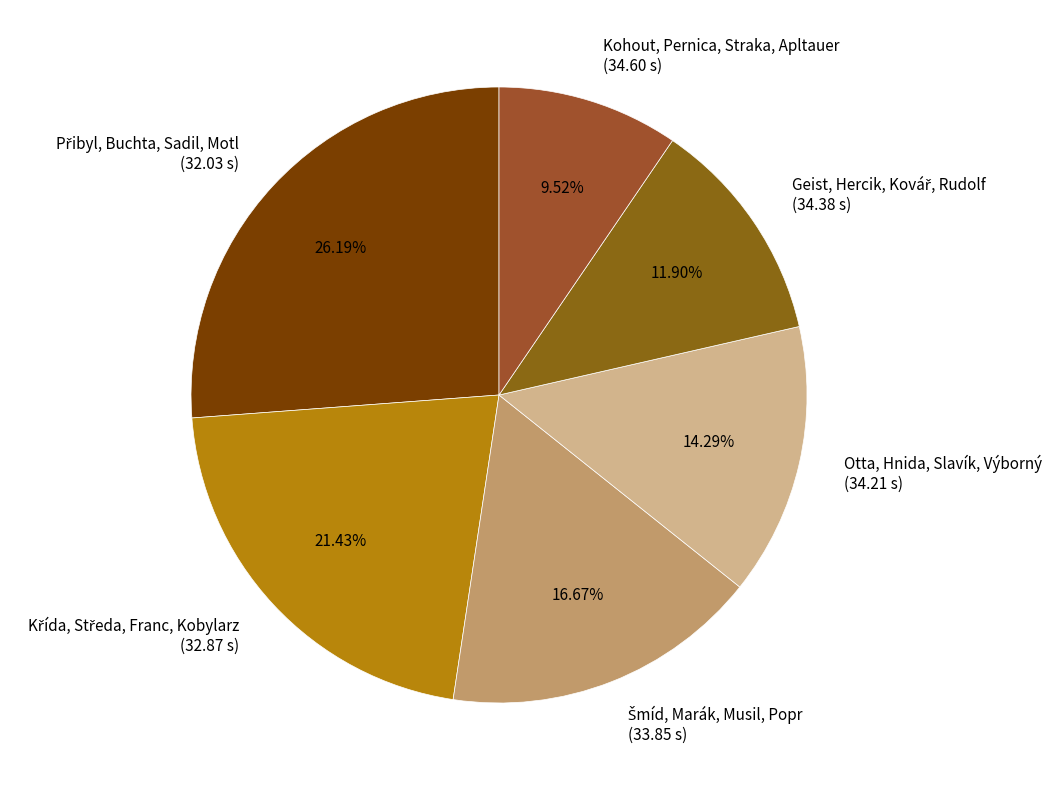

Does any single category account for the majority?

No